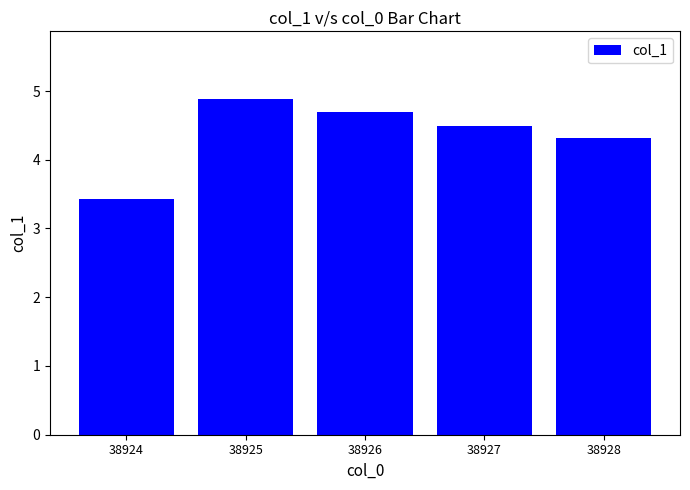

Rank the categories by value from highest to lowest.

38925, 38926, 38927, 38928, 38924